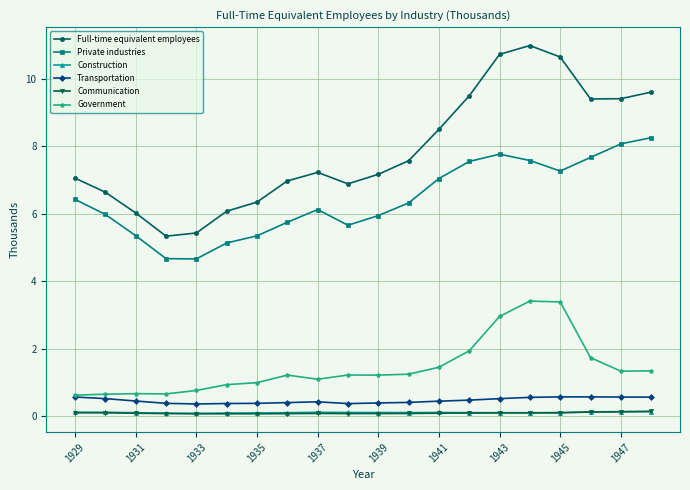

How many interior local valleys does the Full-time equivalent employees series have?

3